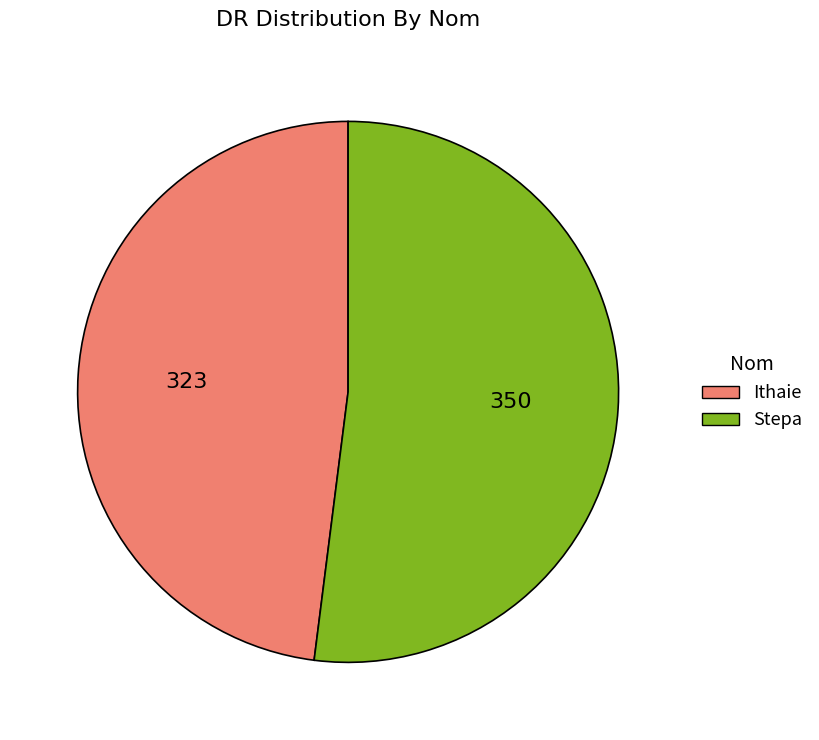

Count the number of slices in the pie.

2